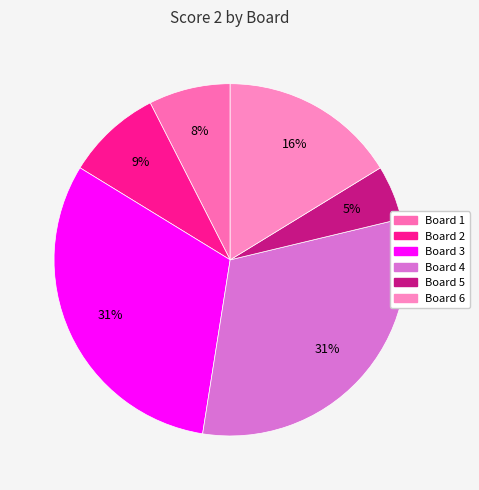

How many segments does this pie chart have?

6